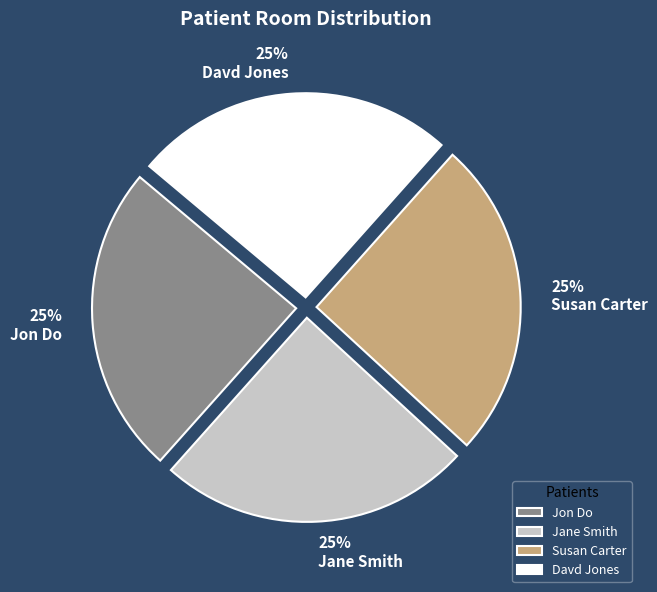

Does Jane Smith represent more than half of the total?

No